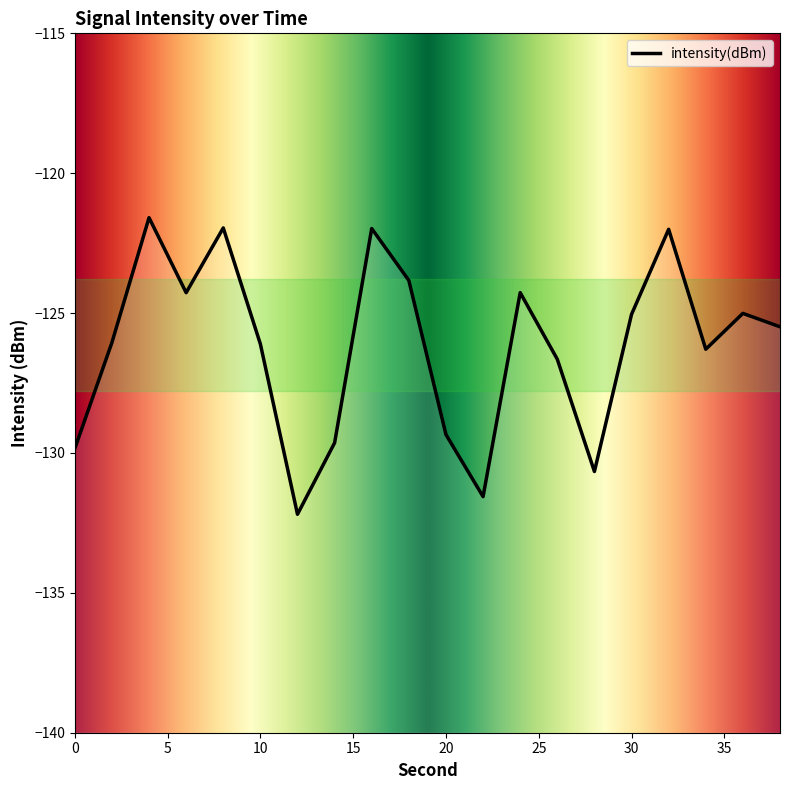

Which category has the lowest value across all series?

12